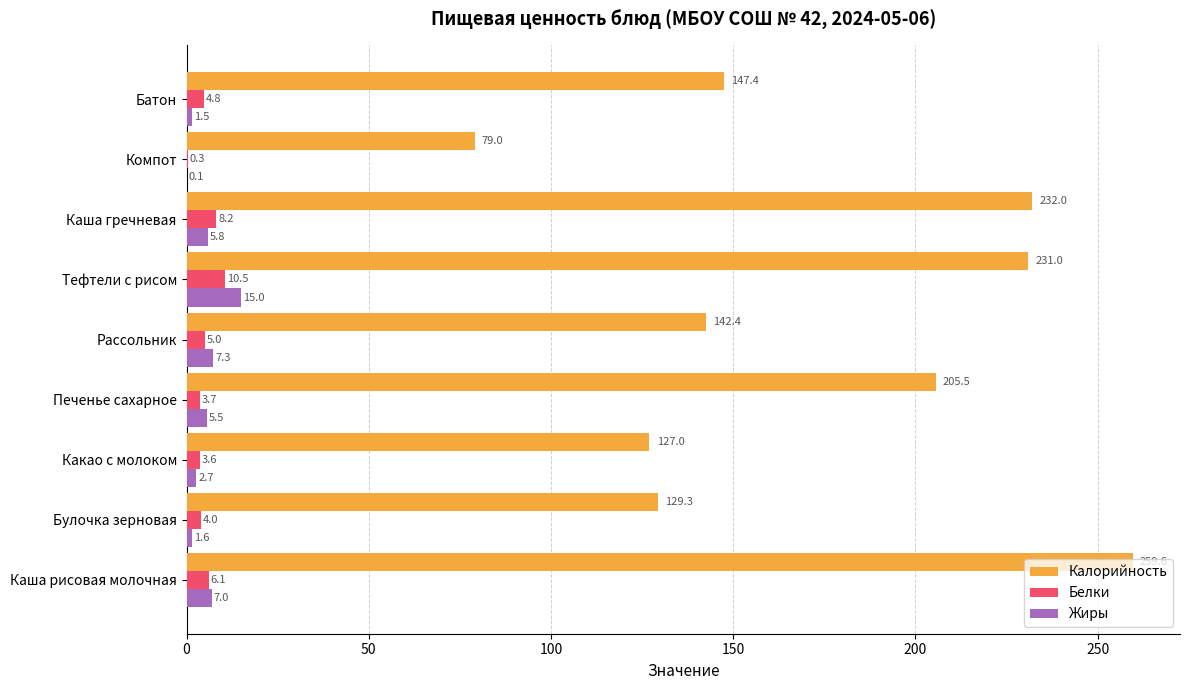

What is the sum of all Жиры values?

46.5